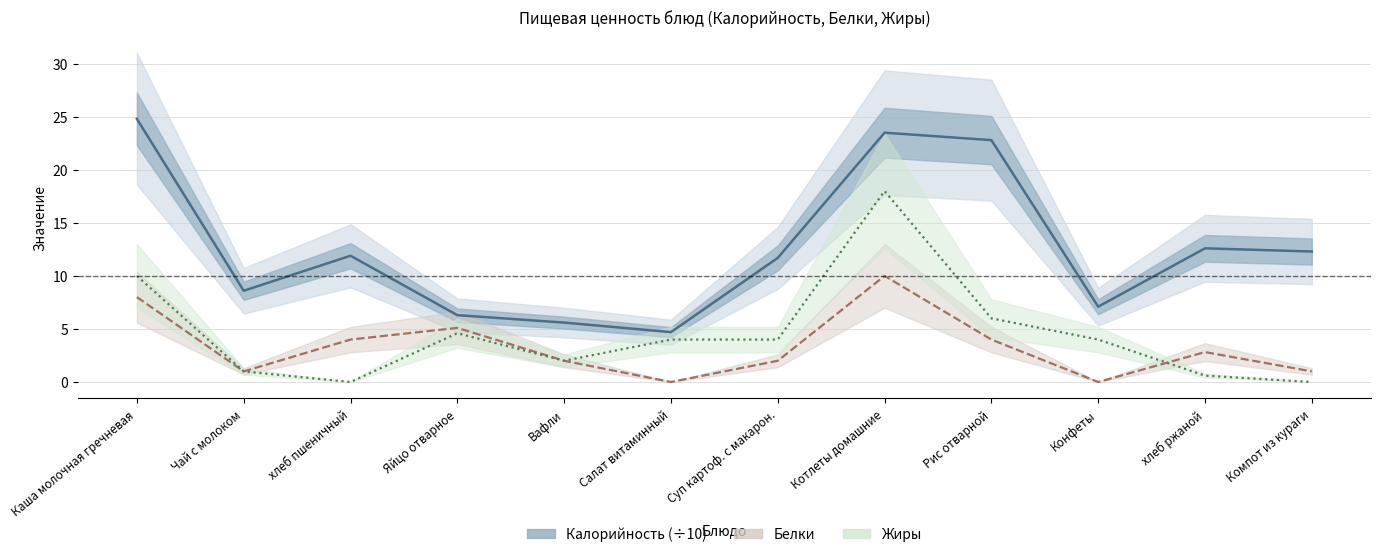

What is the difference between the maximum and second lowest values in the Белки series?

10.0